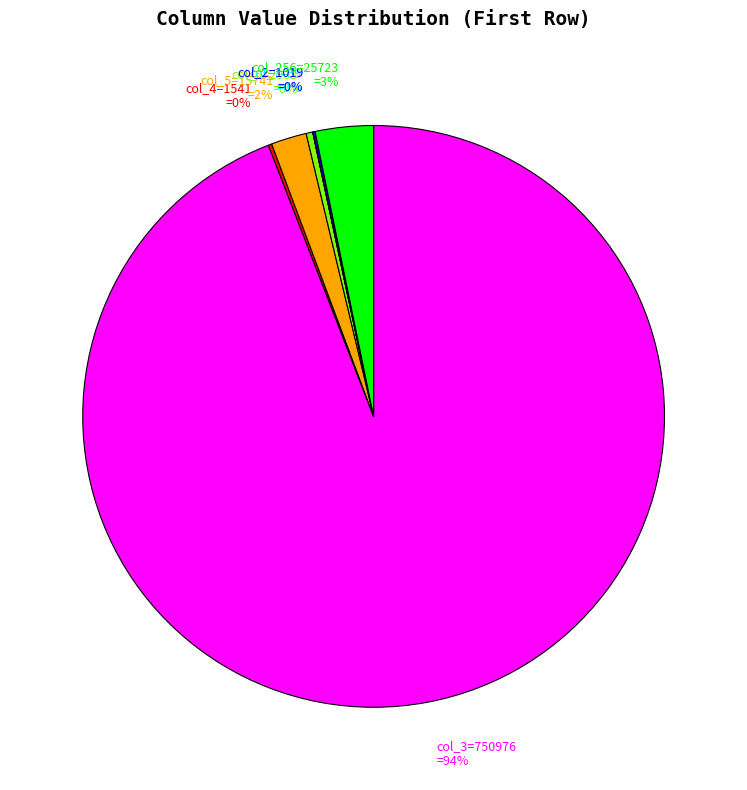

The col_3=750976 =94% slice represents 87% of the pie. True or false?

False